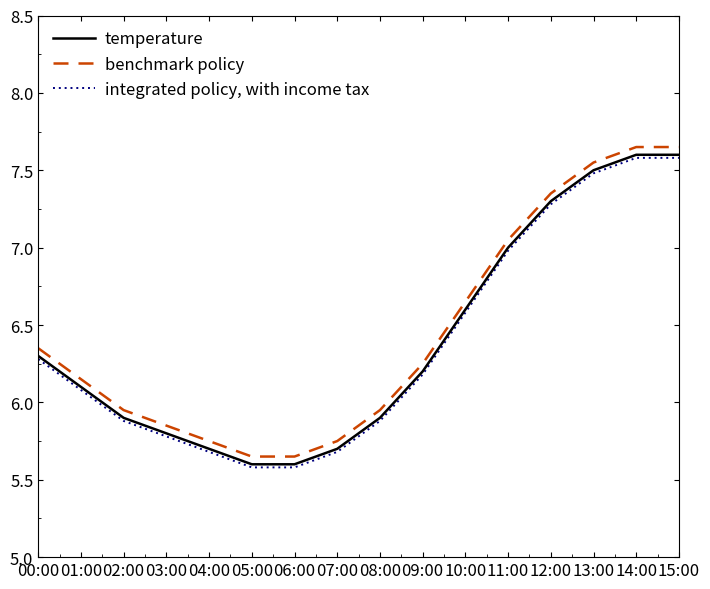

What is the sum of the temperature values at 13:00 and 14:00?

15.1